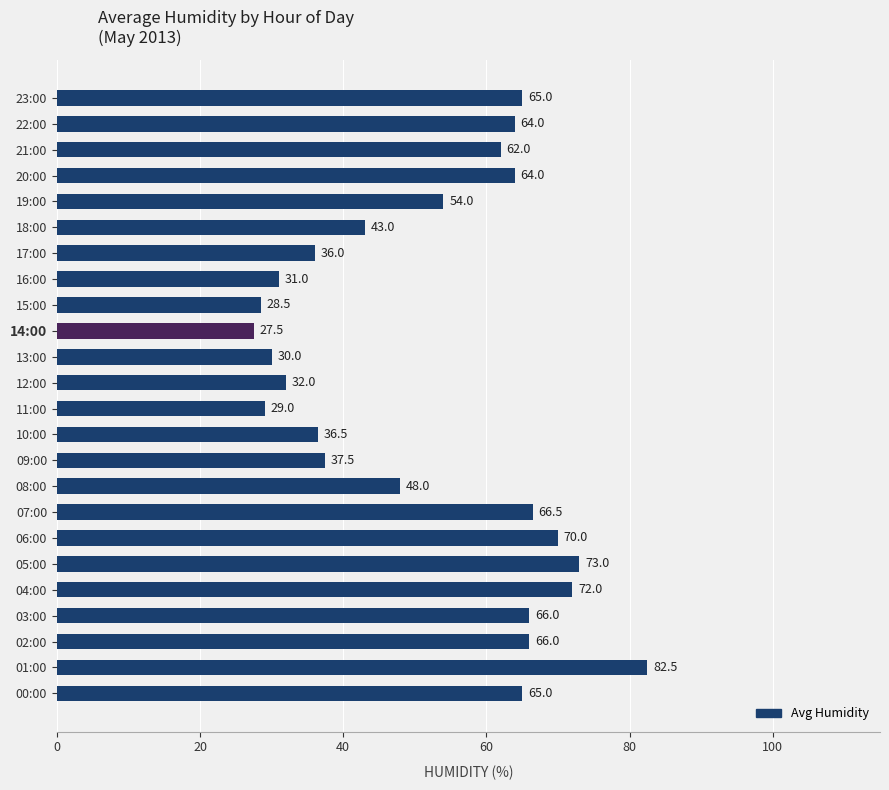

What is the difference between the maximum and minimum values?

55.0